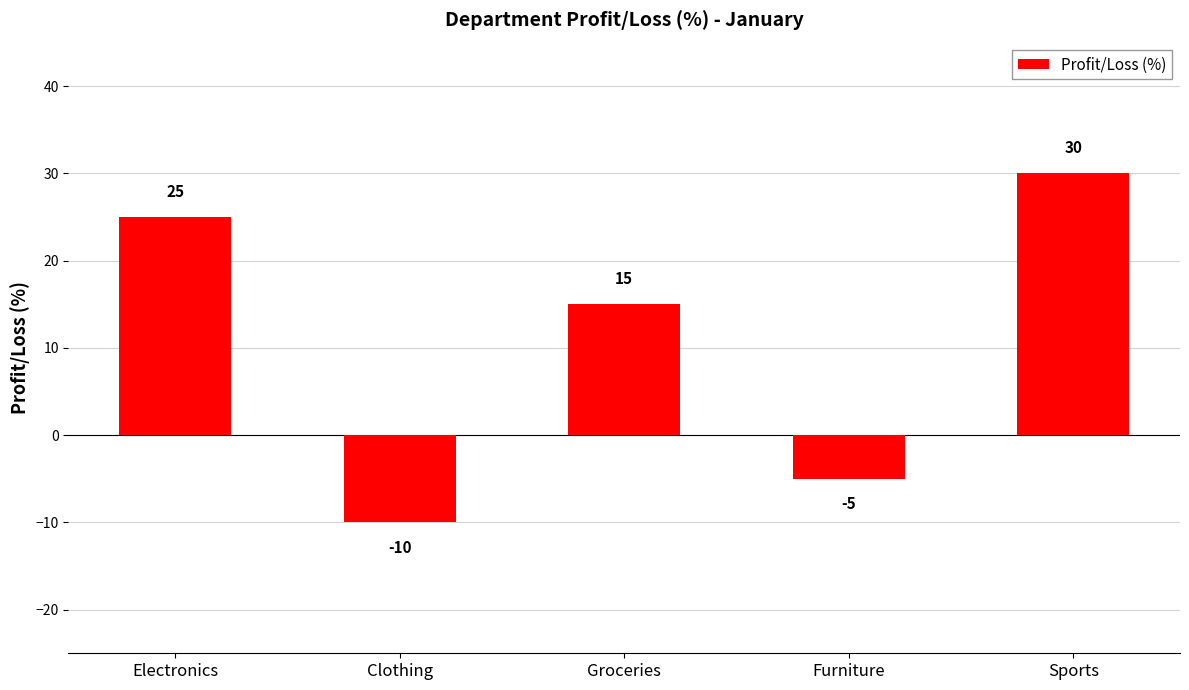

Reading left to right, transcribe all the data shown in this chart.

25	-10	15	-5	30